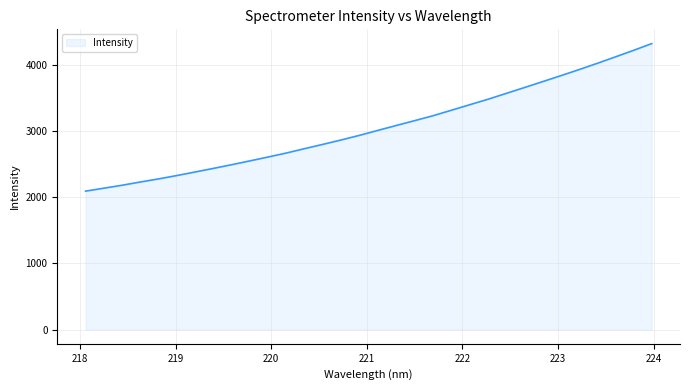

What is the difference between the second highest and second lowest values?

2080.6